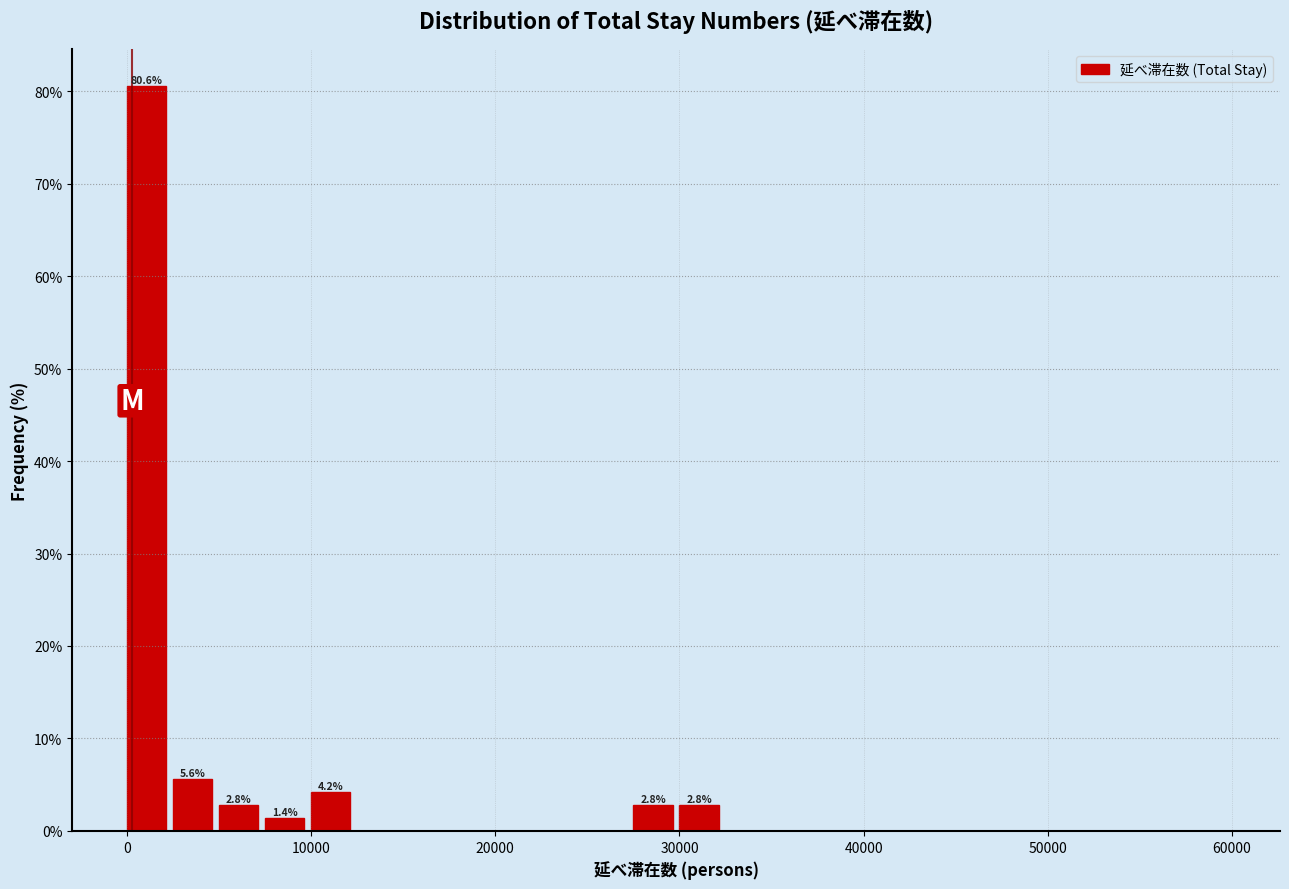

Read against the x-axis, roughly where is the centre of the tallest bar?

1000